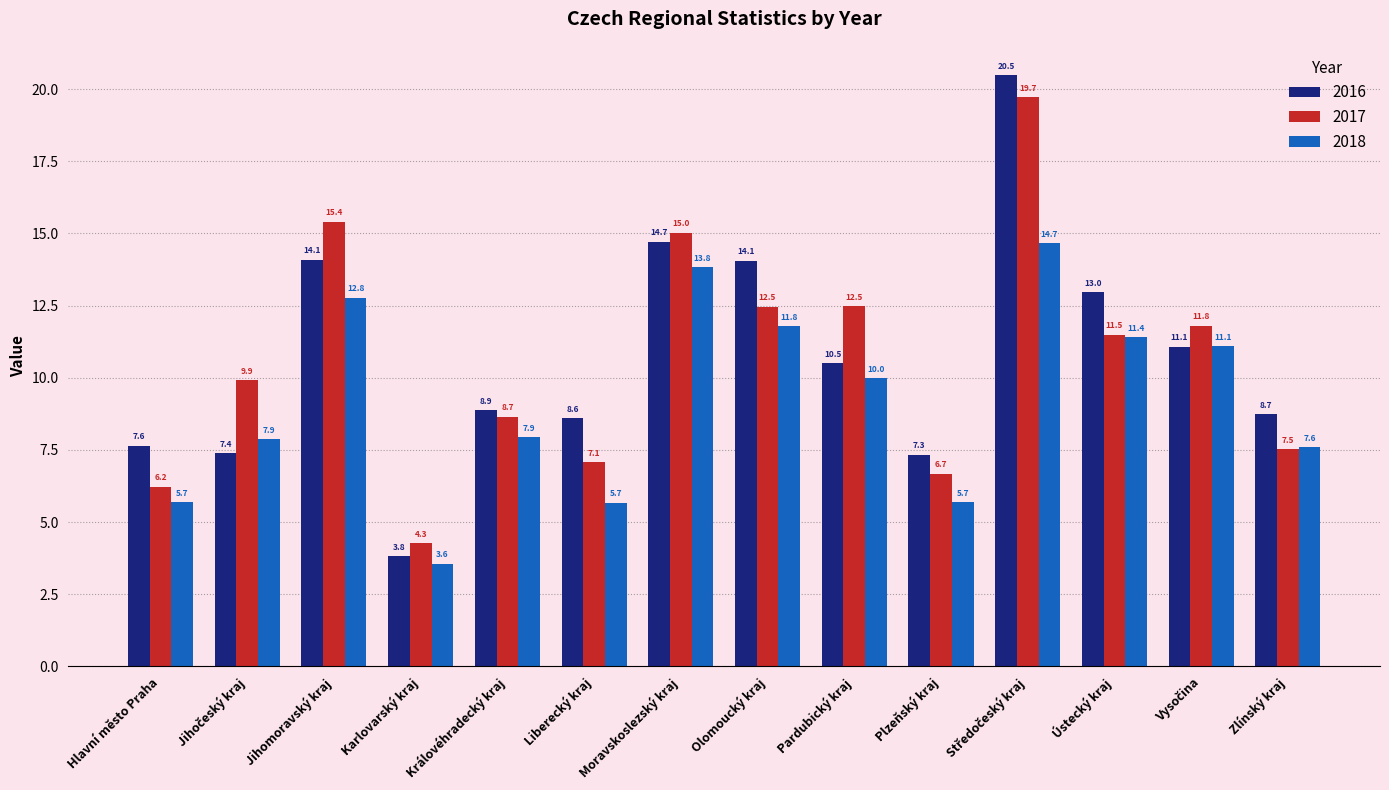

What is the sum of the 2016 values at Ústecký kraj and Zlínský kraj?

21.7